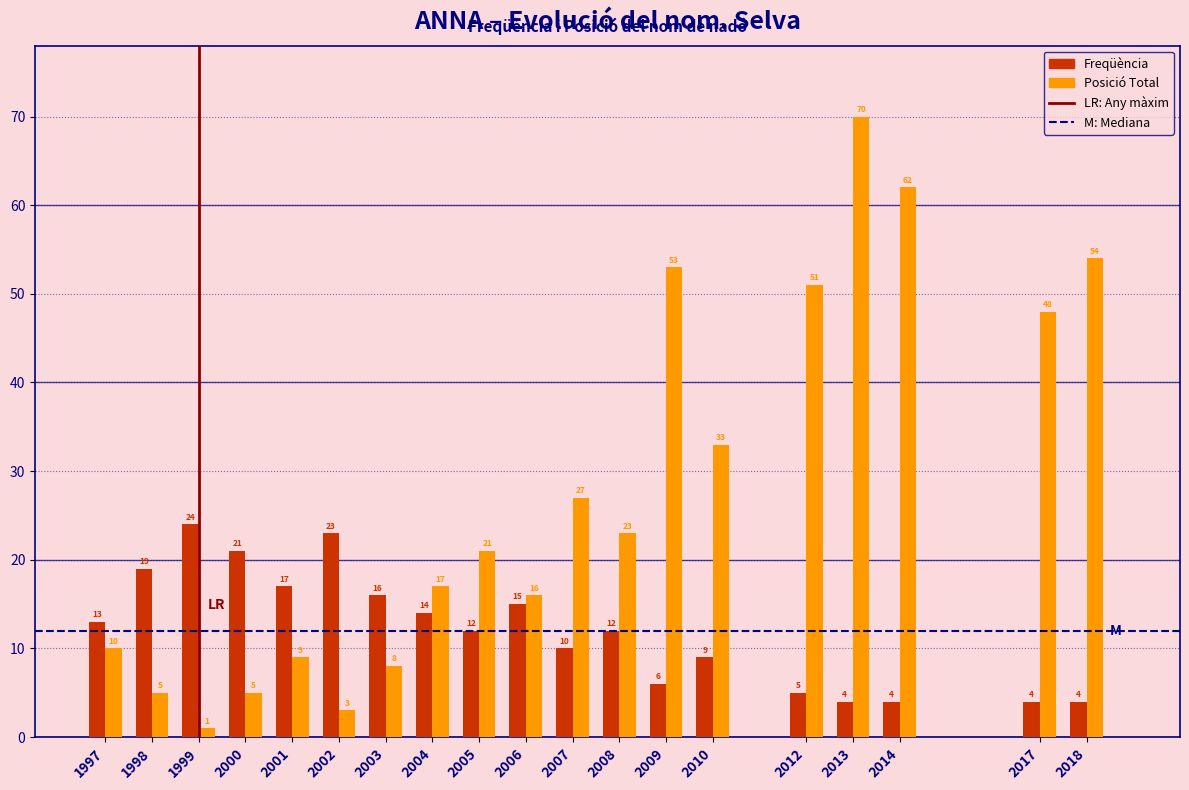

Reading right to left, transcribe all the data shown in this chart.

Freqüència: 2018=4	2017=4	2014=4	2013=4	2012=5	2010=9	2009=6	2008=12	2007=10	2006=15	2005=12	2004=14	2003=16	2002=23	2001=17	2000=21	1999=24	1998=19	1997=13
Posició Total: 2018=54	2017=48	2014=62	2013=70	2012=51	2010=33	2009=53	2008=23	2007=27	2006=16	2005=21	2004=17	2003=8	2002=3	2001=9	2000=5	1999=1	1998=5	1997=10